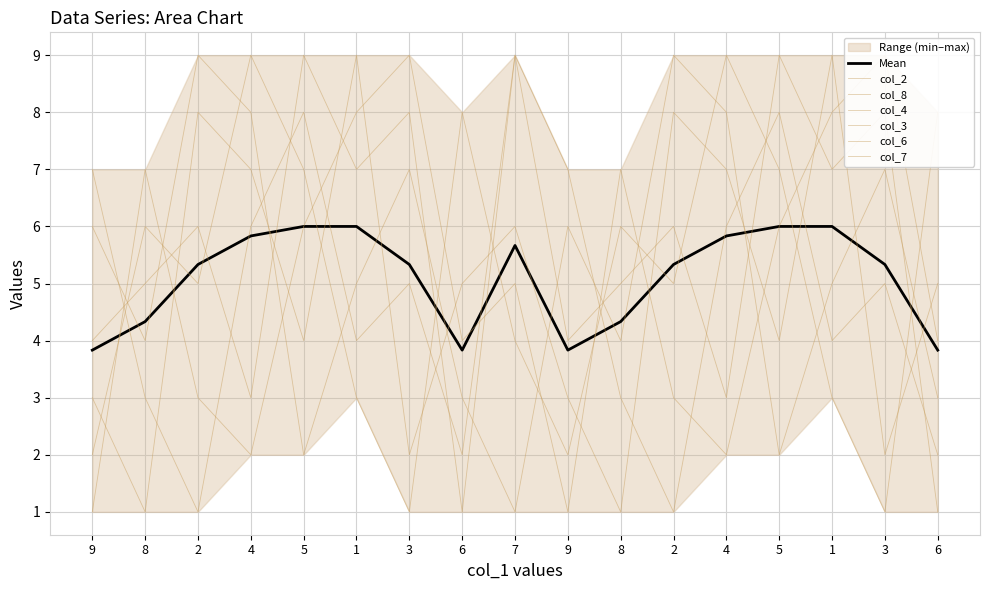

What is the sum of all col_6 values?

84